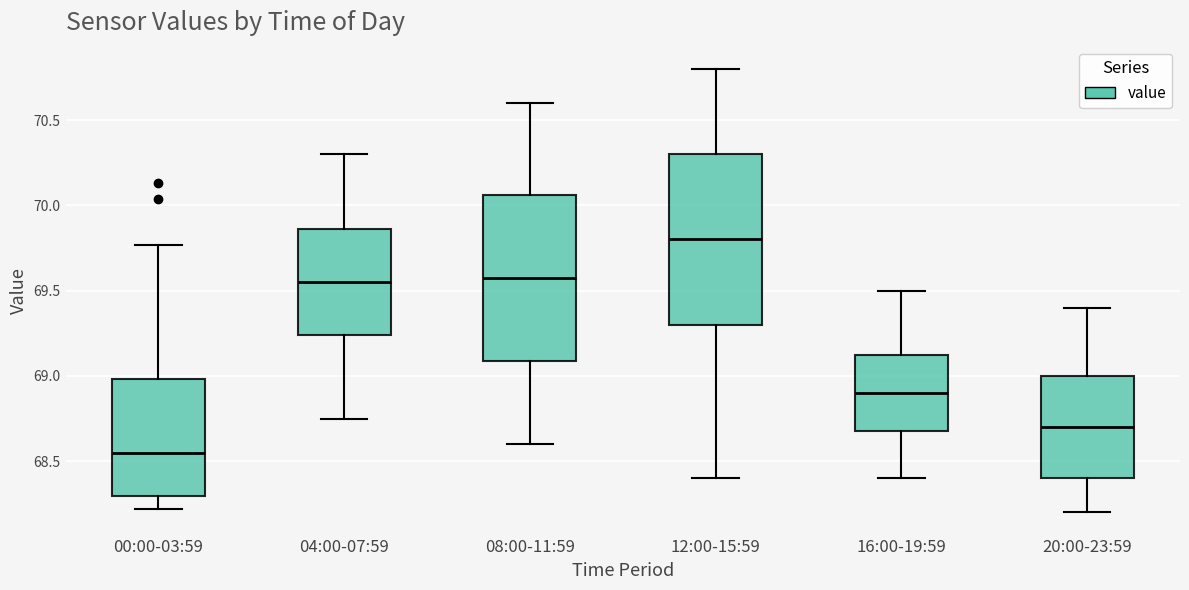

Which box's median line is the lowest?

00:00-03:59